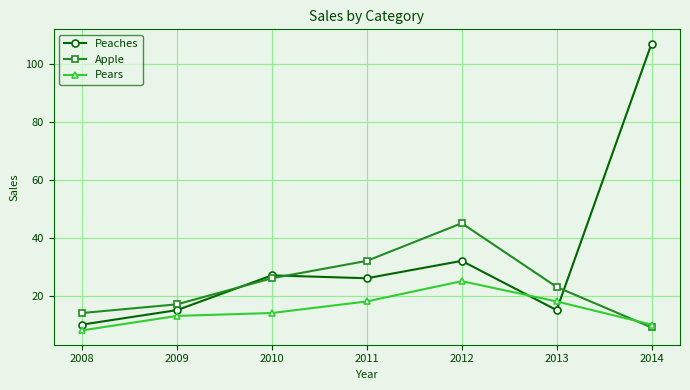

Which series has the largest range (max minus min)?

Peaches